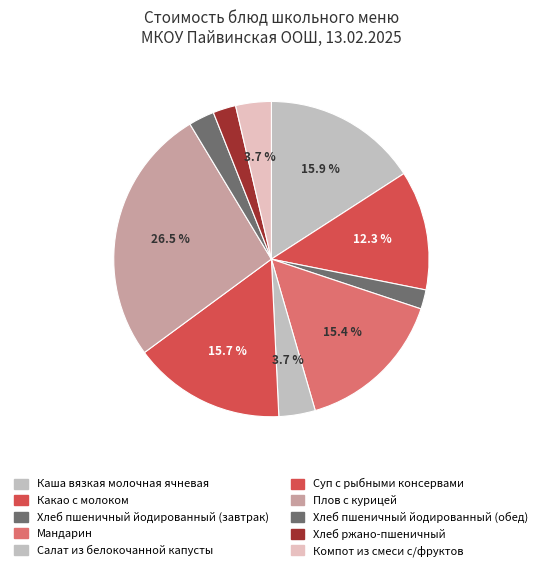

What percentage is NOT represented by Каша вязкая молочная ячневая?

84.1%